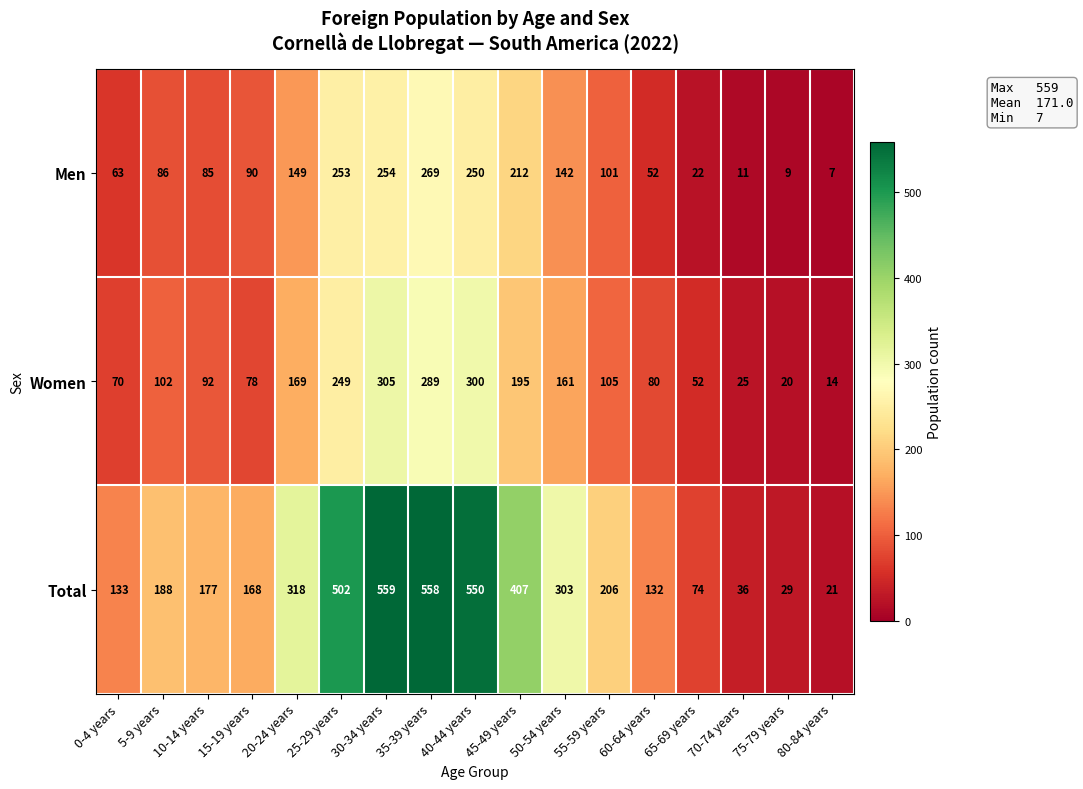

What is the difference between the Total values at 40-44 years and 25-29 years?

48